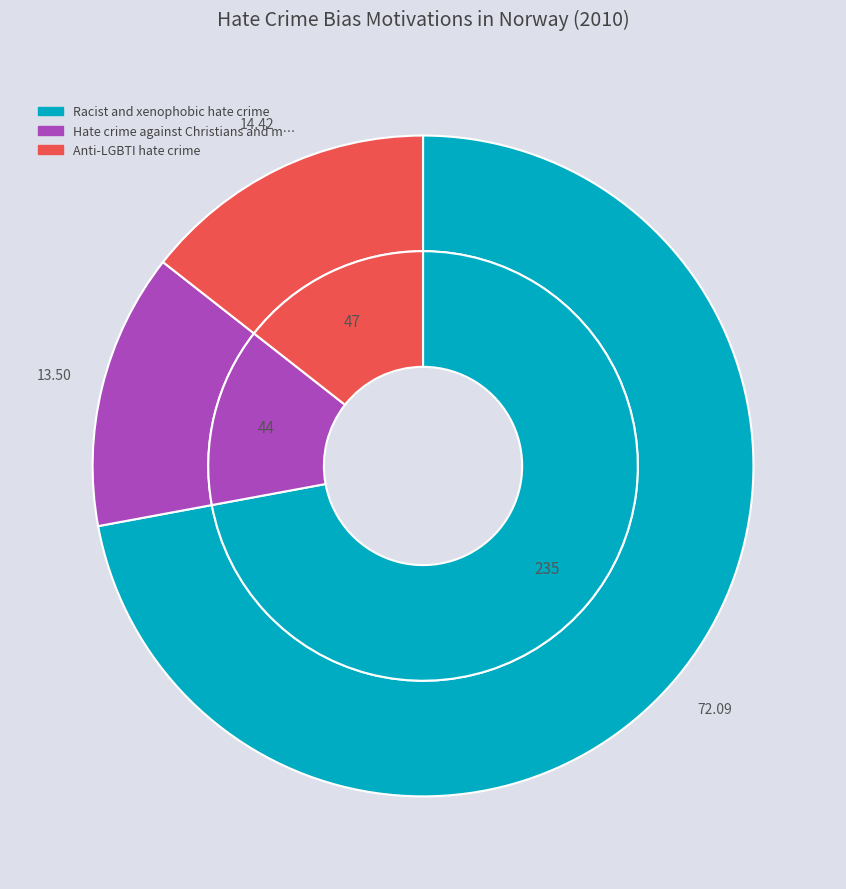

Is the sum of Racist and xenophobic hate crime and Hate crime against Christians and members greater than half?

Yes